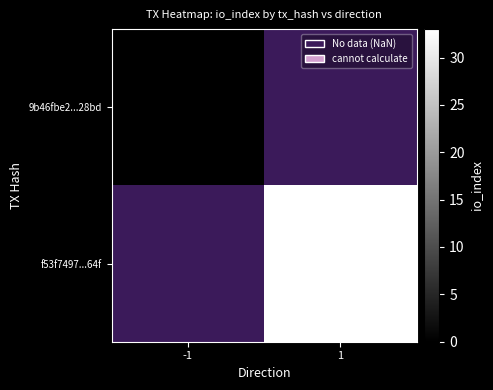

Rank the categories by f53f7497...64f value from lowest to highest.

-1, 1